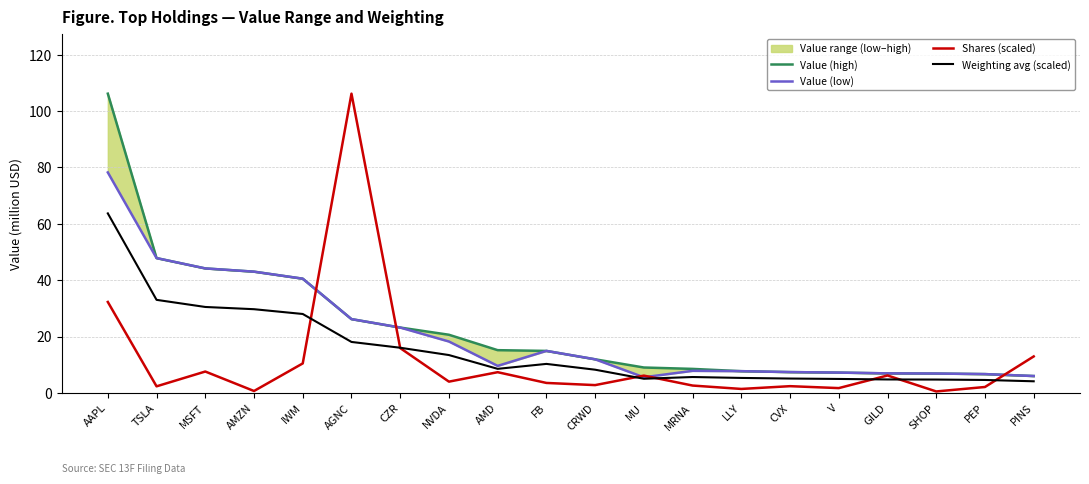

List the series in order of their peak value, lowest first.

Weighting avg (scaled), Value (low), Value (high), Shares (scaled)